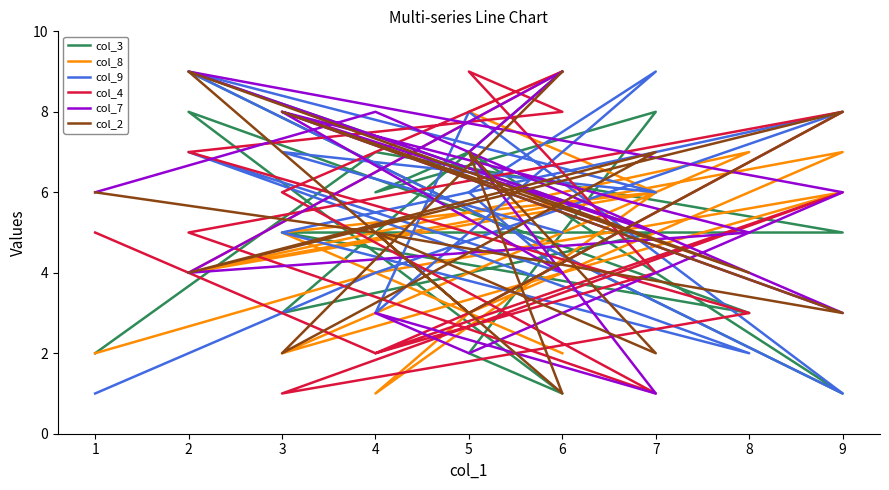

Which label corresponds to the smallest value in the chart?

6